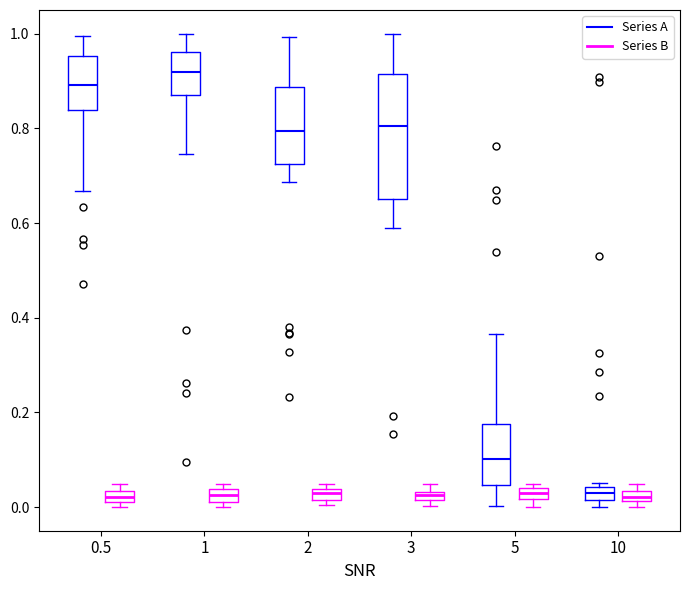

Which box's median line is the highest?

1 (Series A)